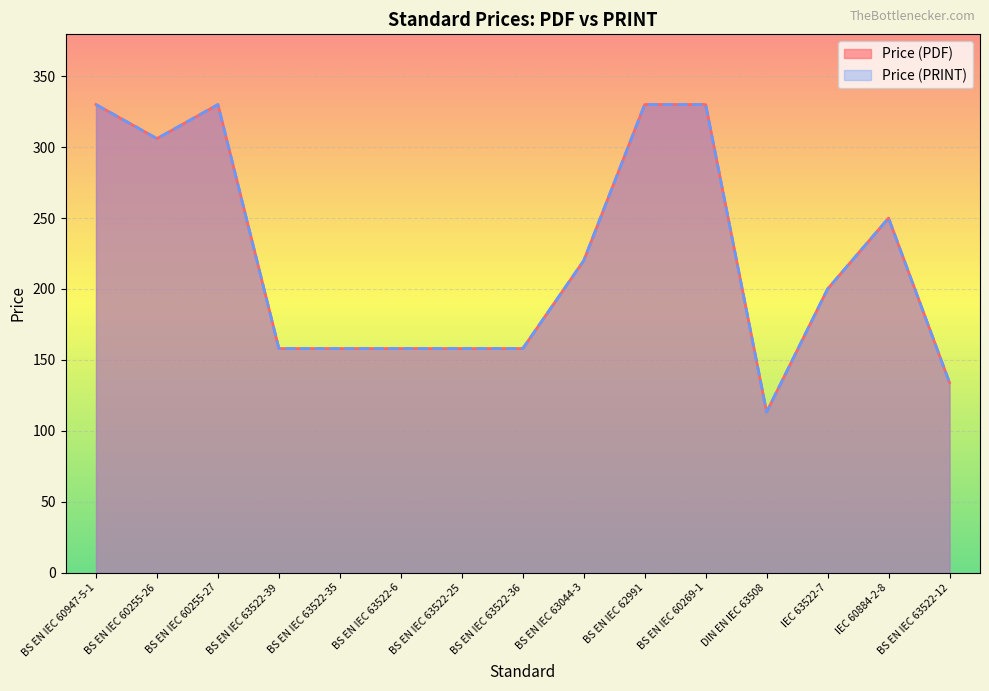

Which series has the largest total across all categories?

Price (PDF)